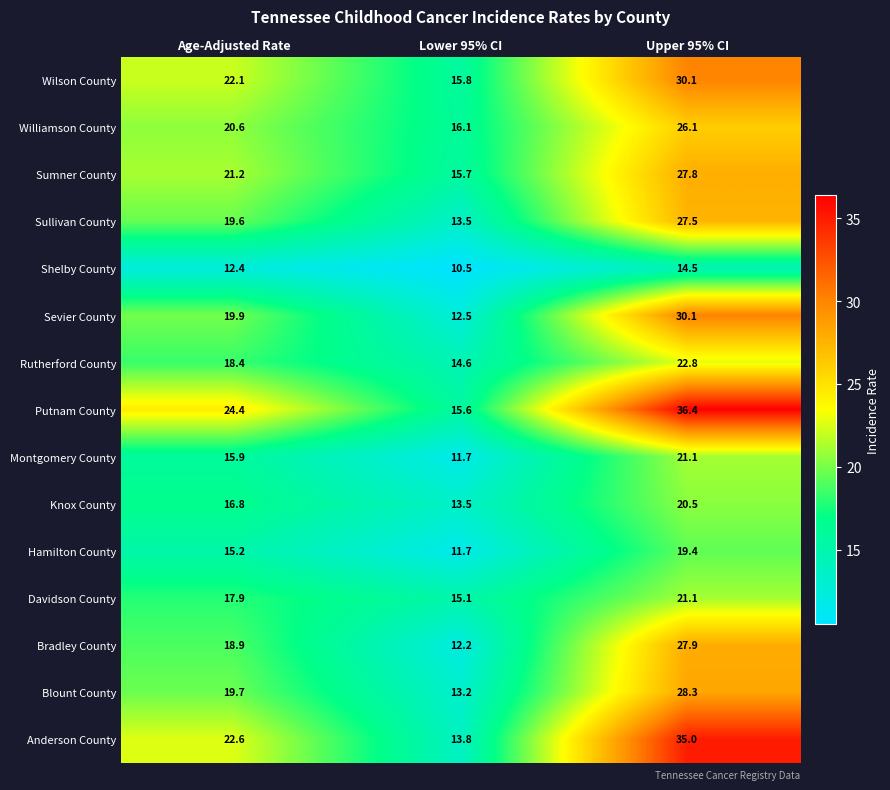

What is the smallest value displayed?

10.5